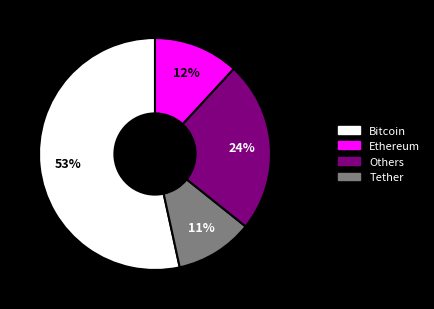

The Ethereum slice represents 11% of the pie. True or false?

True